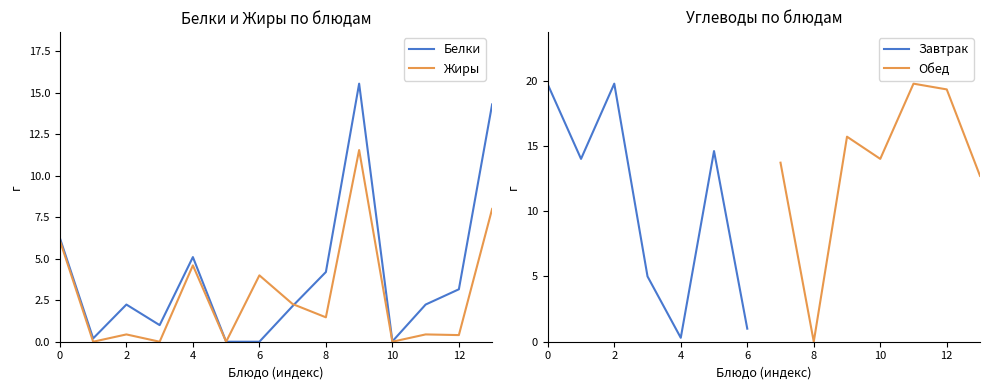

At суп с макаронными изделиями, list the series in order from smallest to largest.

Белки, Жиры